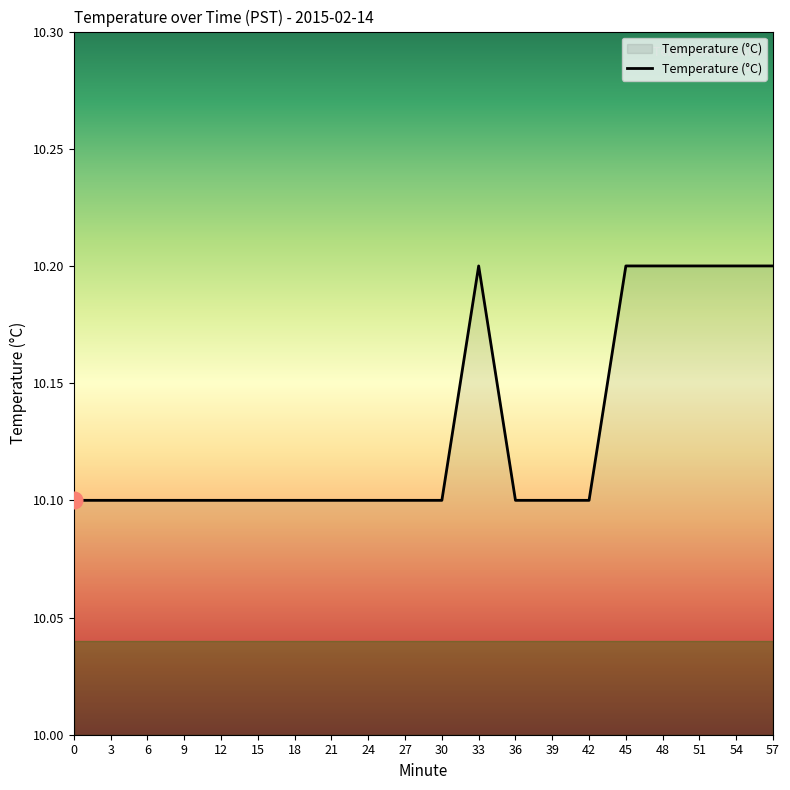

What is the minimum value shown in the chart?

10.1